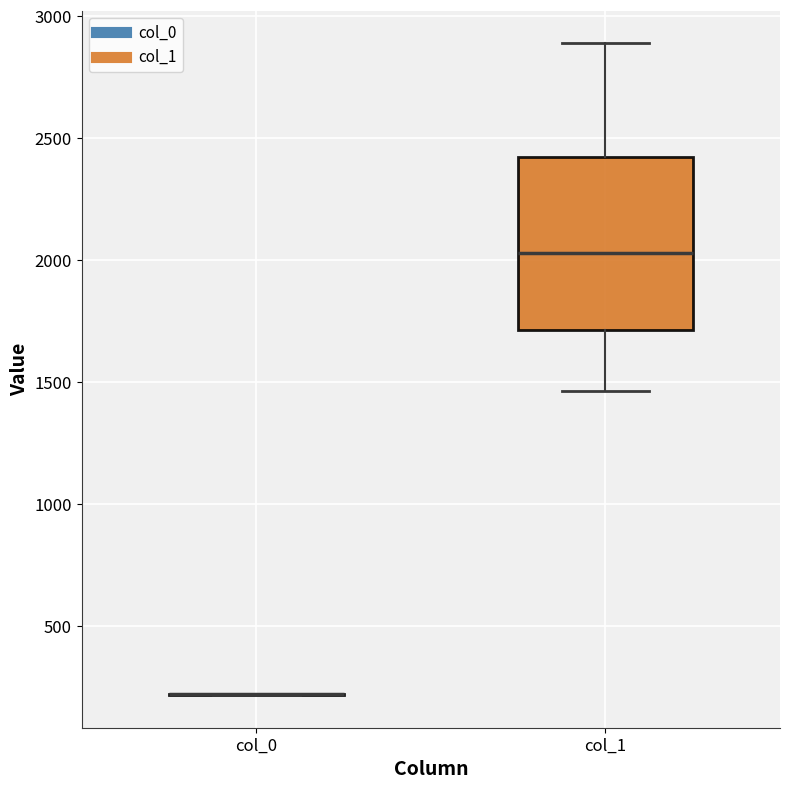

Reading left to right, read every box against the y-axis: the position of its median line, the range the box covers, and the ends of its whiskers. The values are not printed on the chart, so give them approximately, as read against the axis.

col_0: box collapsed to a line at 200, whiskers 200 to 200
col_1: median 2050, box 1700 to 2400, whiskers 1450 to 2900